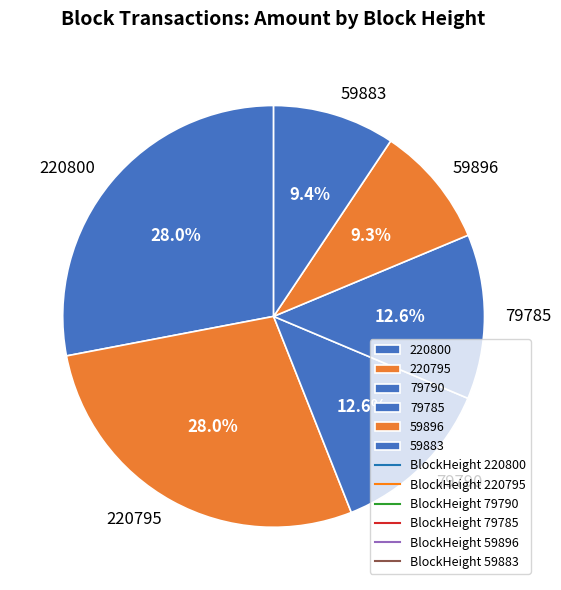

To the nearest percent, what is the combined percentage of 59883 and 59896?

19%